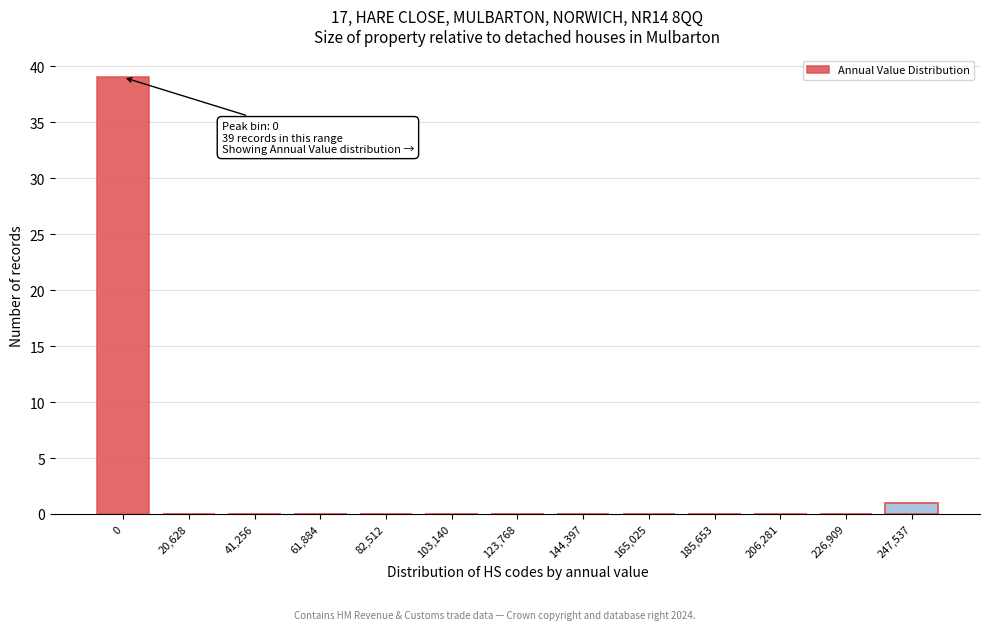

Reading left to right, transcribe all the data shown in this chart.

0=39	20,628=0	41,256=0	61,884=0	82,512=0	103,140=0	123,768=0	144,397=0	165,025=0	185,653=0	206,281=0	226,909=0	247,537=1